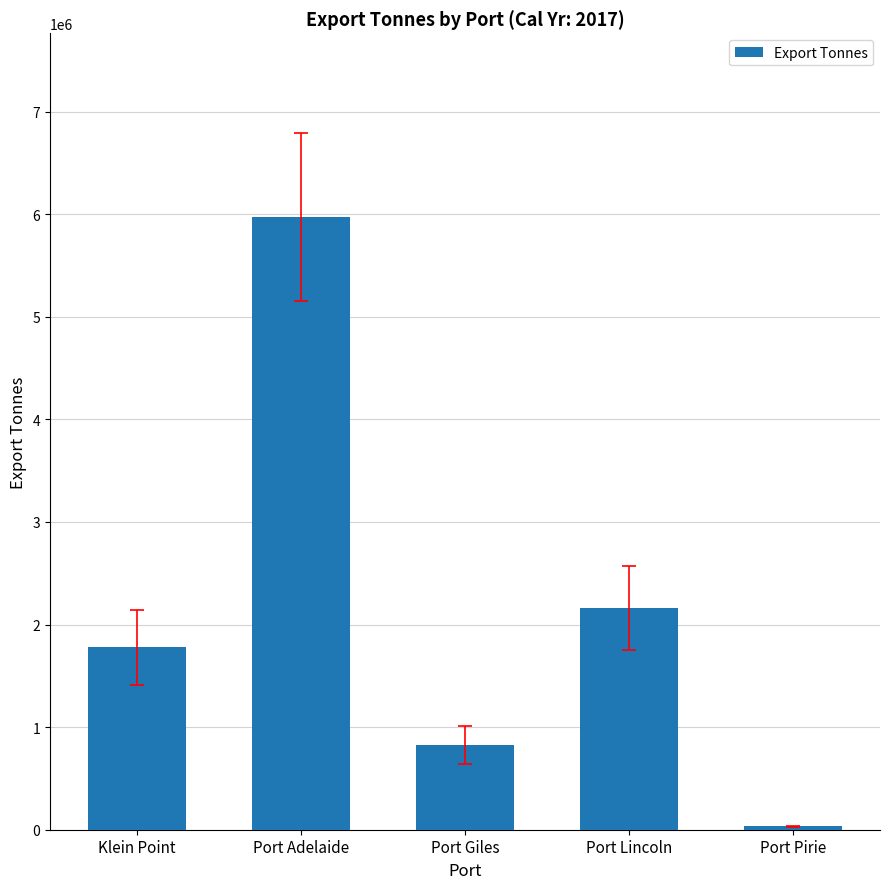

List the labels in order of value, smallest first.

Port Pirie, Port Giles, Klein Point, Port Lincoln, Port Adelaide